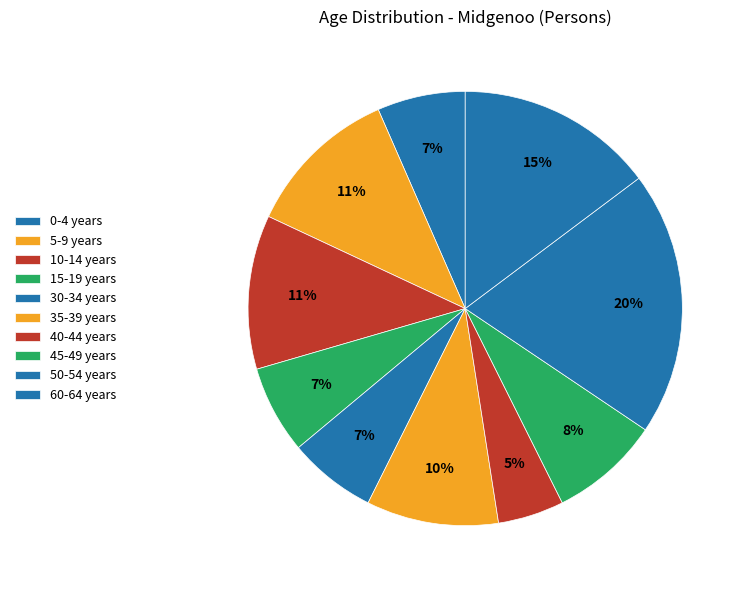

Combined, do 35-39 years and 45-49 years account for over 50%?

No